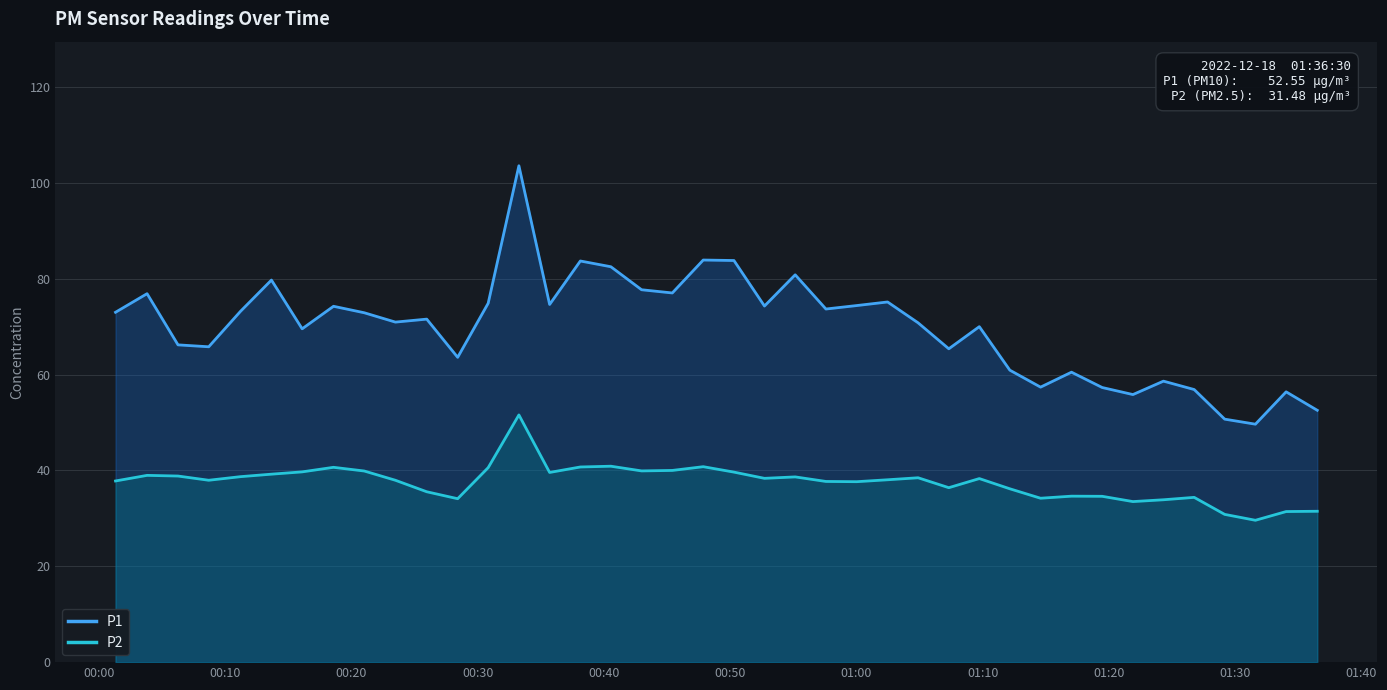

Rank the series by their average value, from highest to lowest.

P1, P2